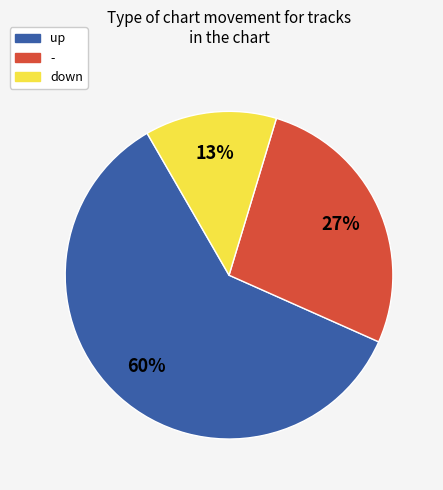

Is the sum of down and - greater than half?

No